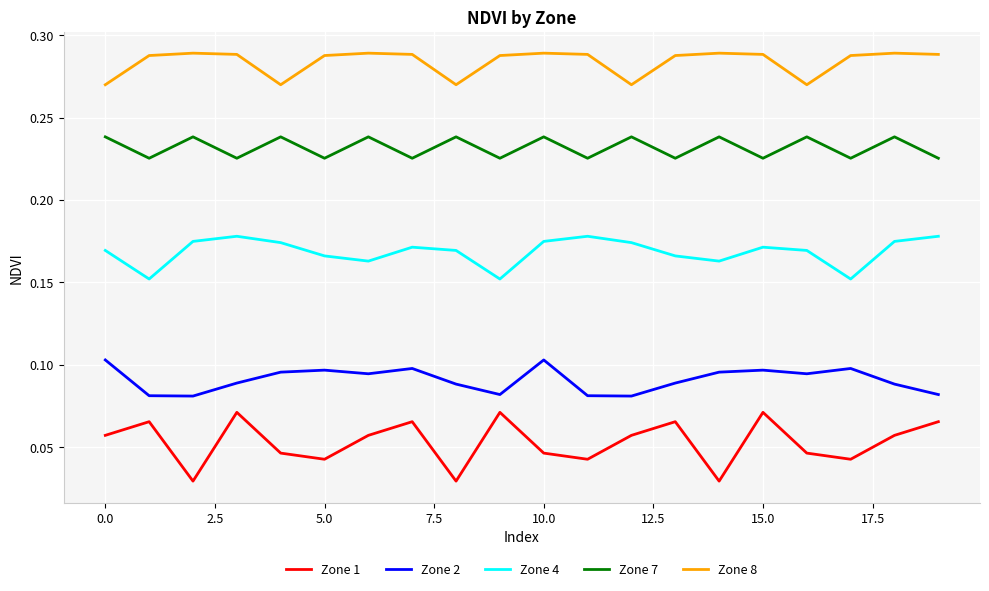

List the series in order of their peak value, lowest first.

Zone 1, Zone 2, Zone 4, Zone 7, Zone 8